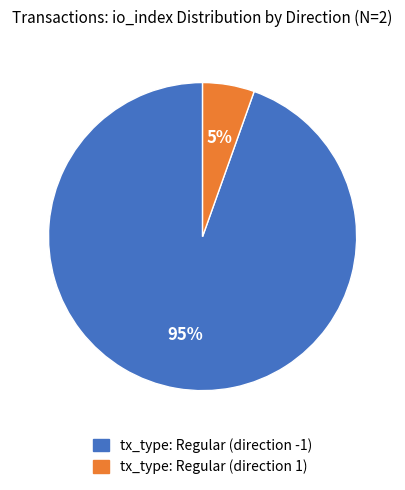

To the nearest percent, what portion does tx_type: Regular (direction -1) represent?

95%